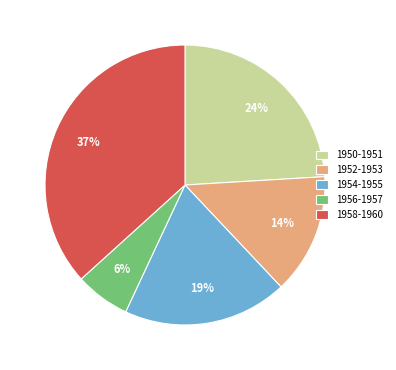

How many segments does this pie chart have?

5